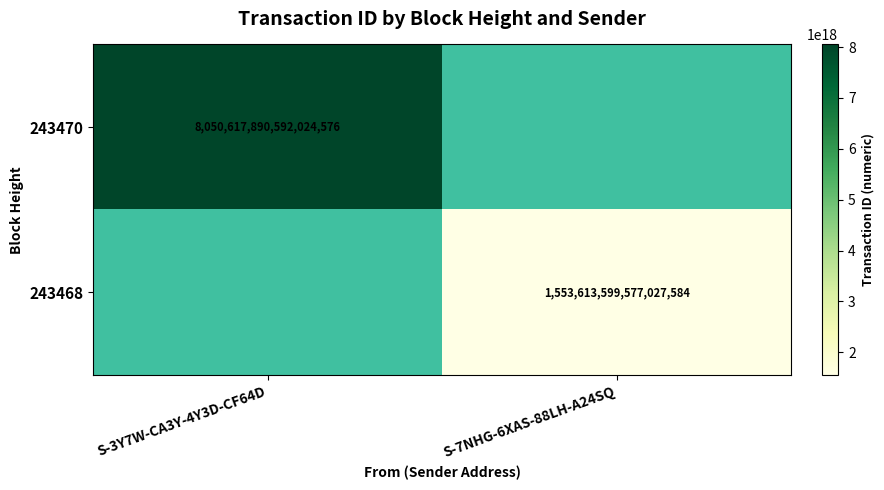

Is it true that 243468 equals 905564395498550272 at S-7NHG-6XAS-88LH-A24SQ?

False